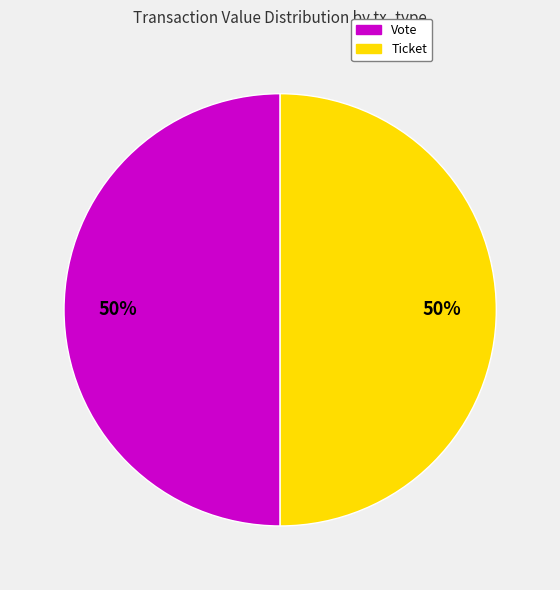

Is it true that Vote is 56% of the pie?

False